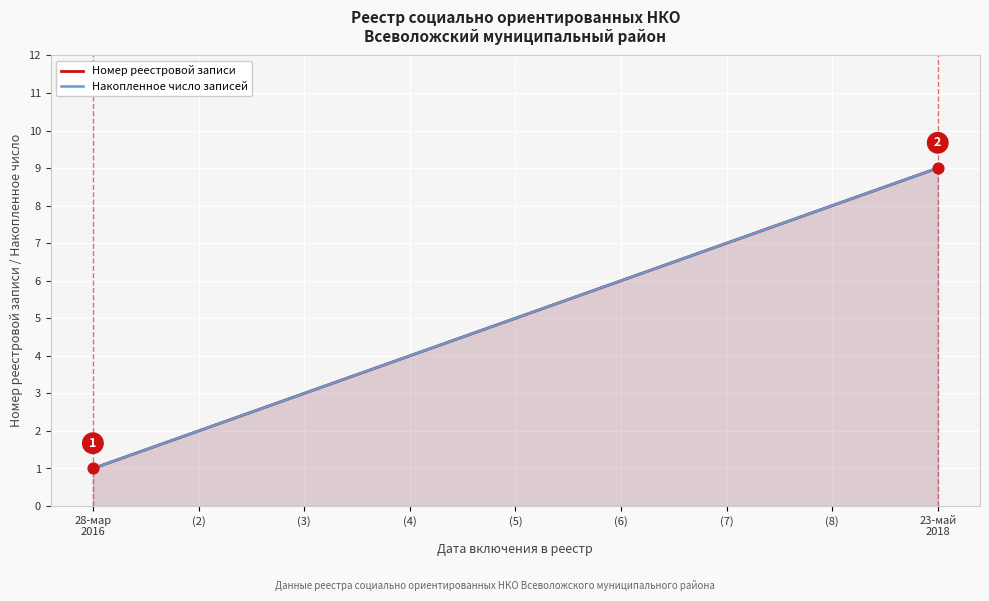

What are all the series names shown in the legend?

Номер реестровой записи, Накопленное число записей